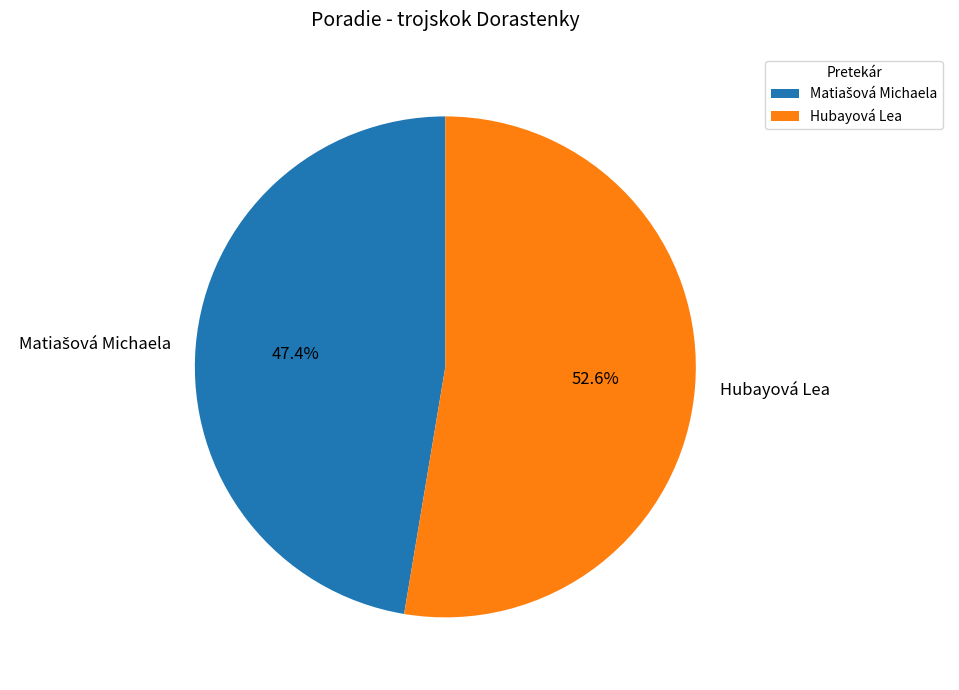

Which slice is the largest?

Hubayová Lea